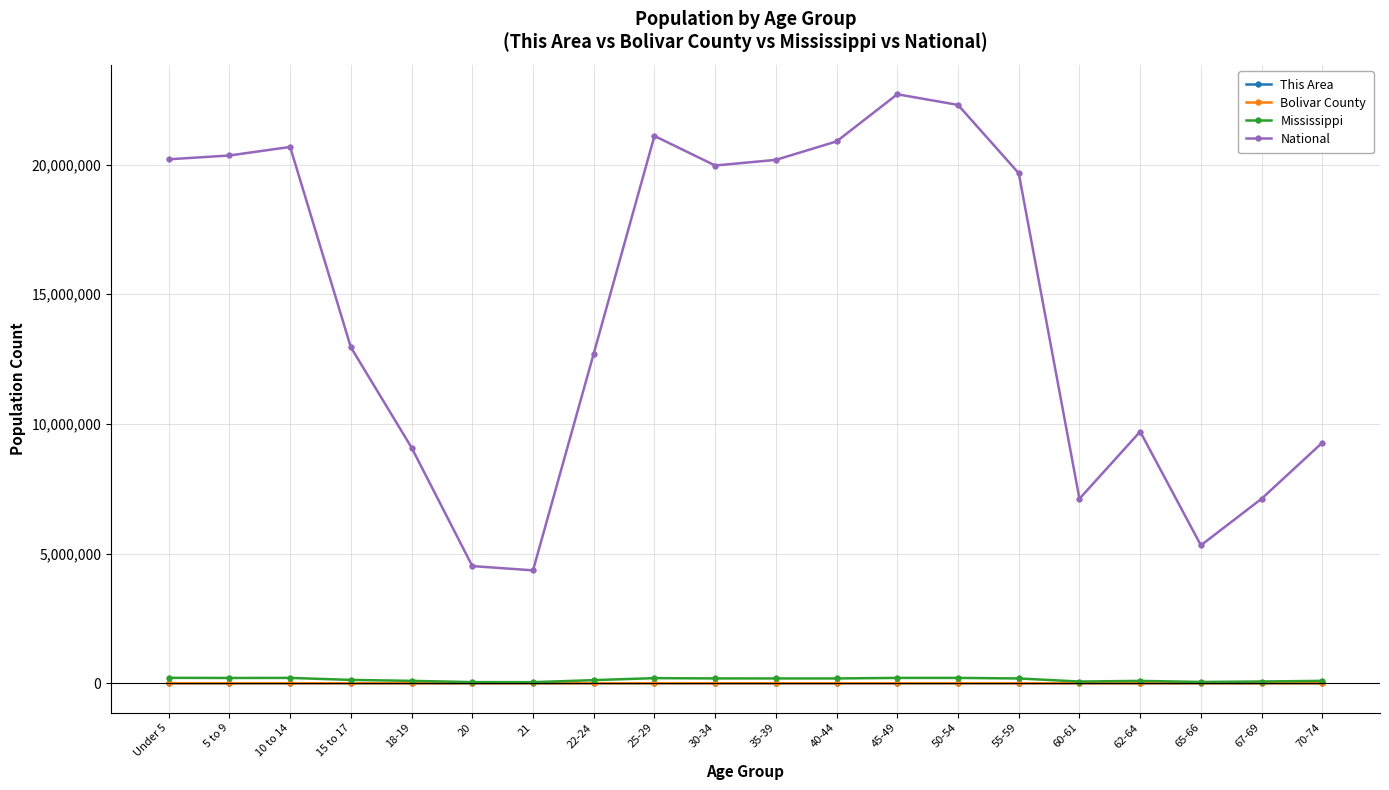

What is the minimum value for This Area?

155